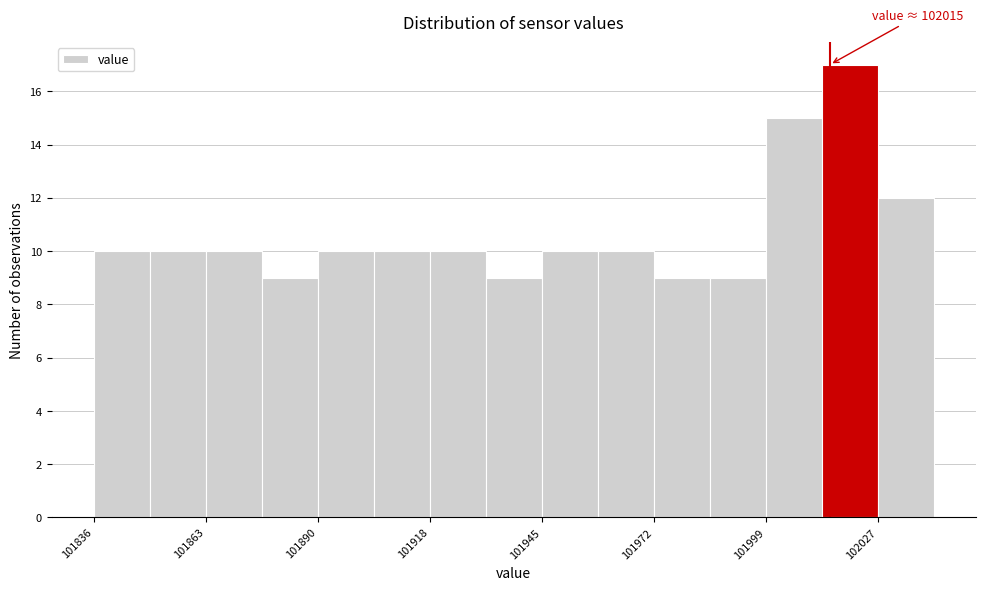

Read against the x-axis, roughly where is the centre of the tallest bar?

102020